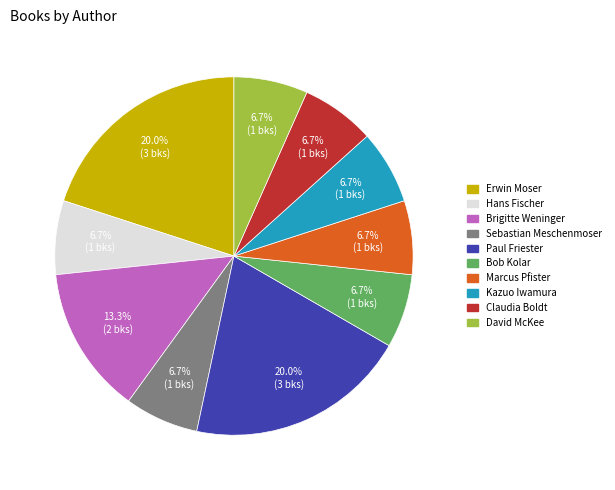

Combined, do Marcus Pfister and Paul Friester account for over 50%?

No